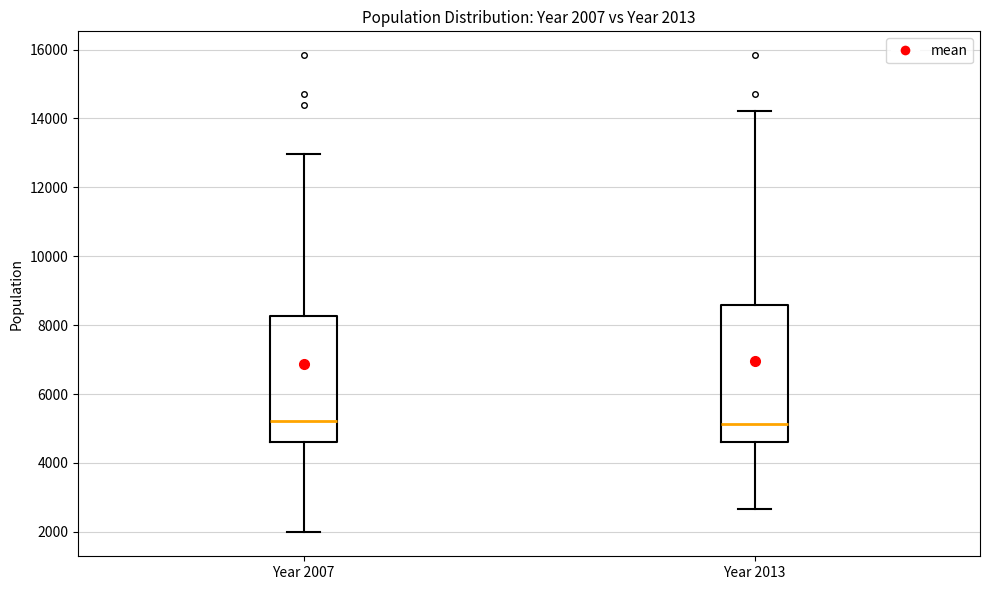

Comparing the boxes themselves (not the whiskers), which one is the tallest?

Year 2013